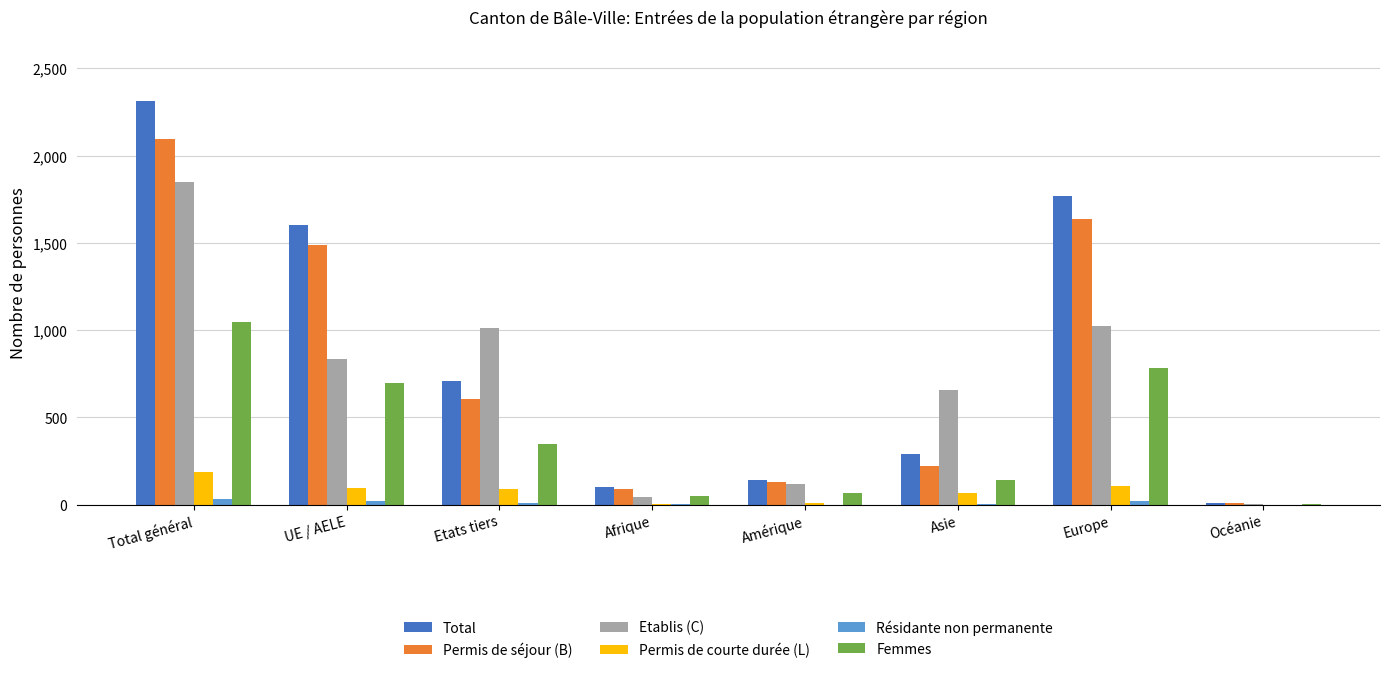

What is the spread (max minus min) of values at Afrique?

96